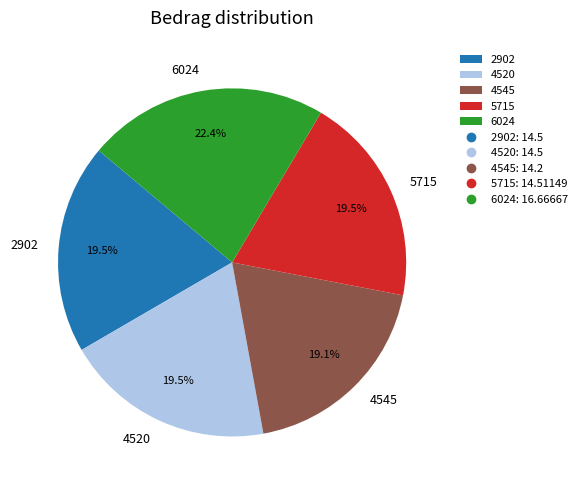

To the nearest percent, what portion does 6024 represent?

22%